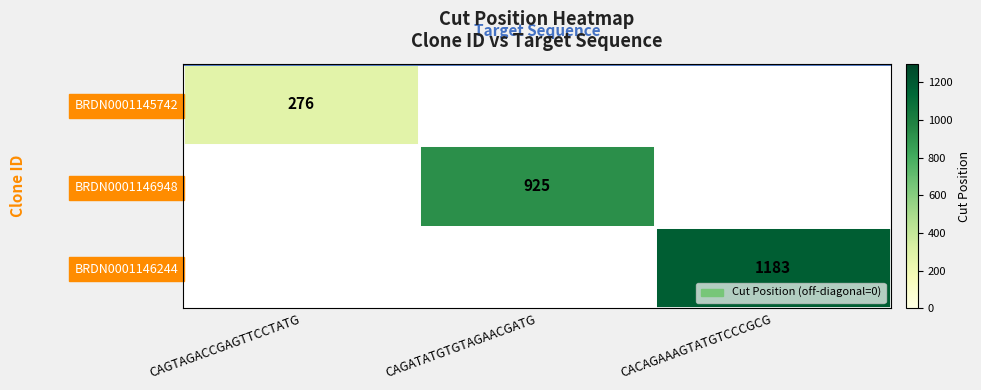

True or false: BRDN0001146948 has a value of 1661 at CAGATATGTGTAGAACGATG.

False